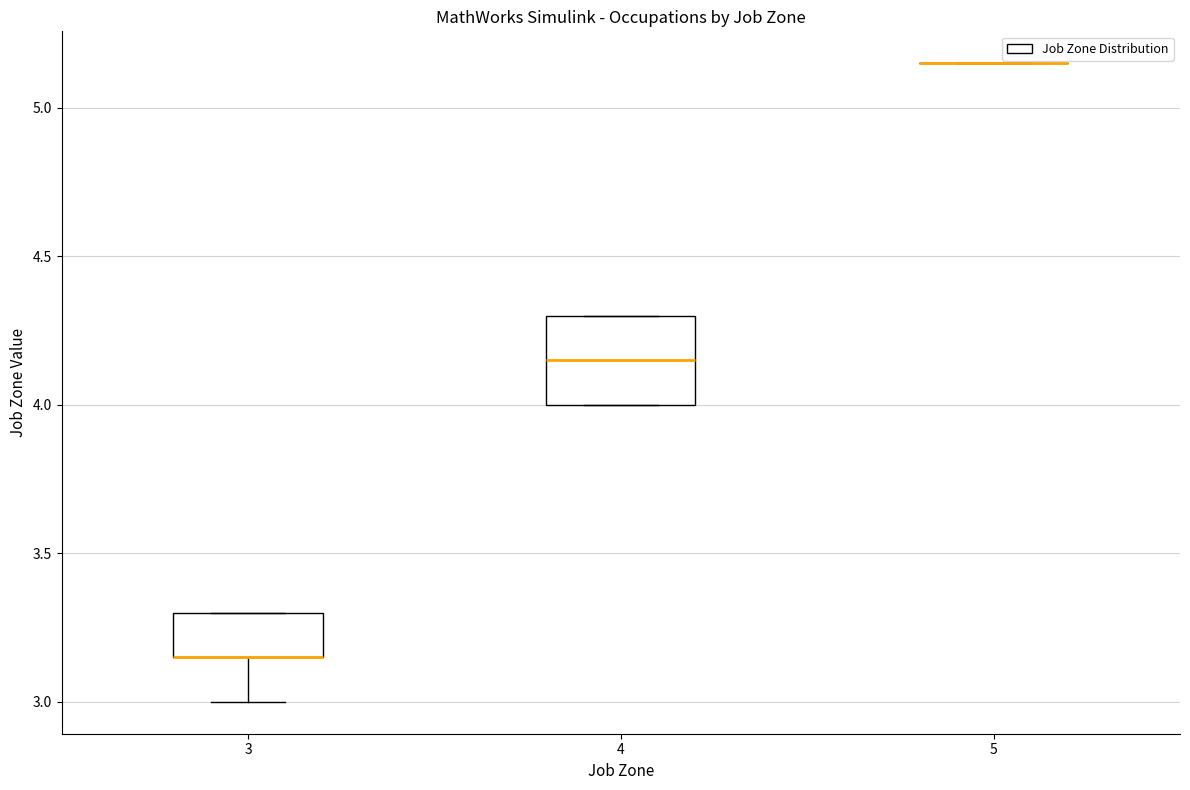

Which box is the tallest, from its lower edge to its upper edge?

4